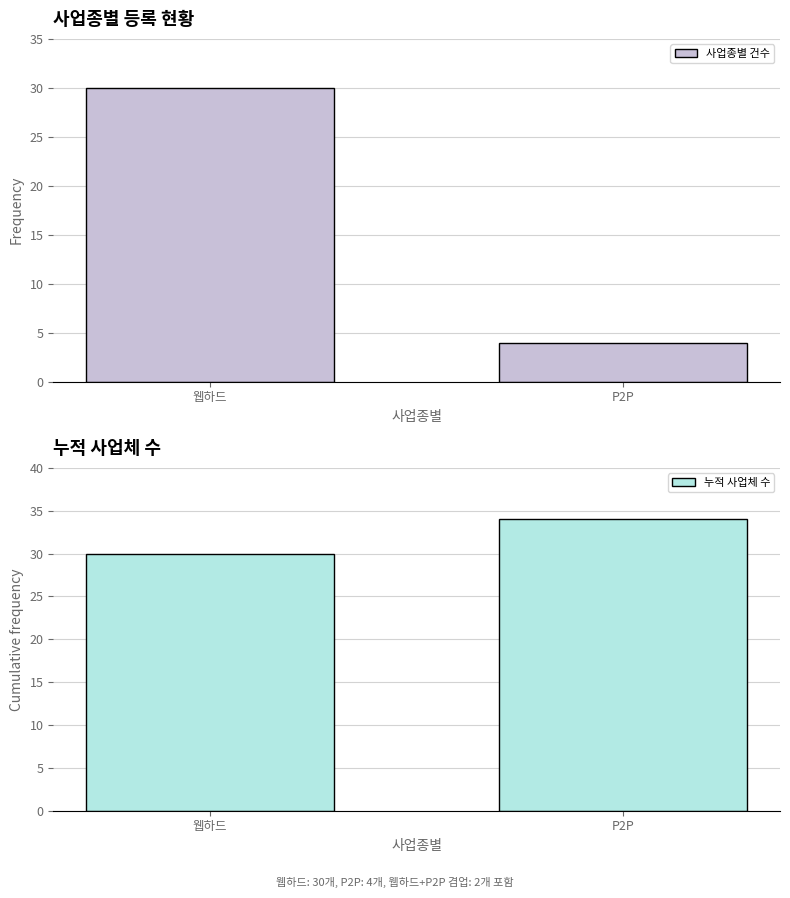

The 누적 사업체 수 series shows 30 at 웹하드. True or false?

True